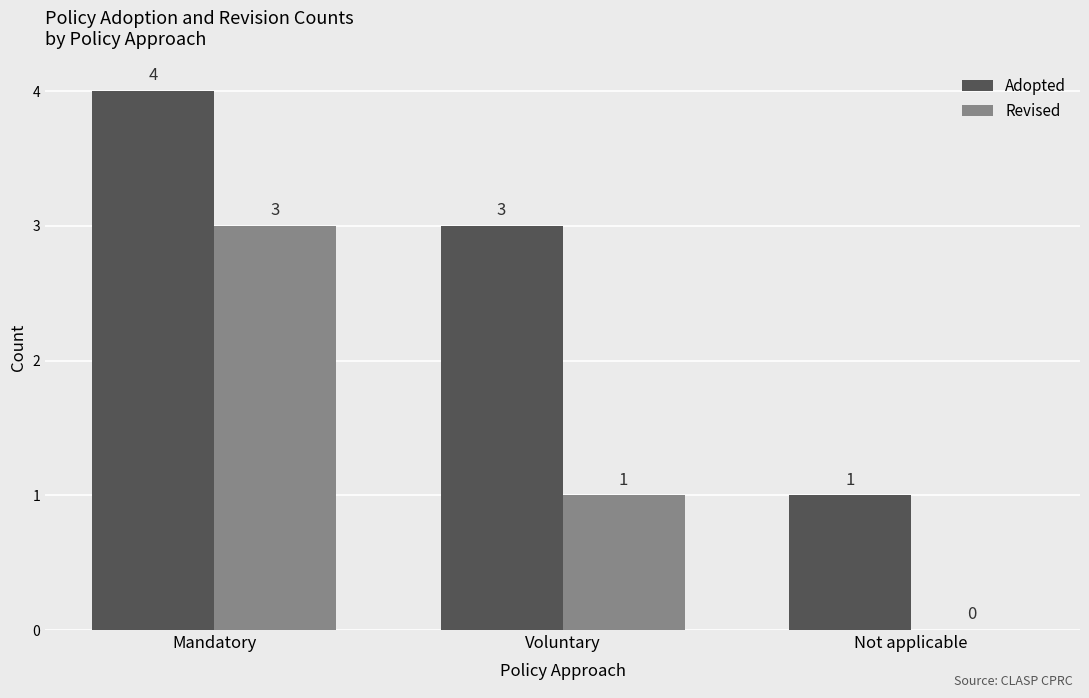

The value of Revised at Not applicable is 0. True or false?

True